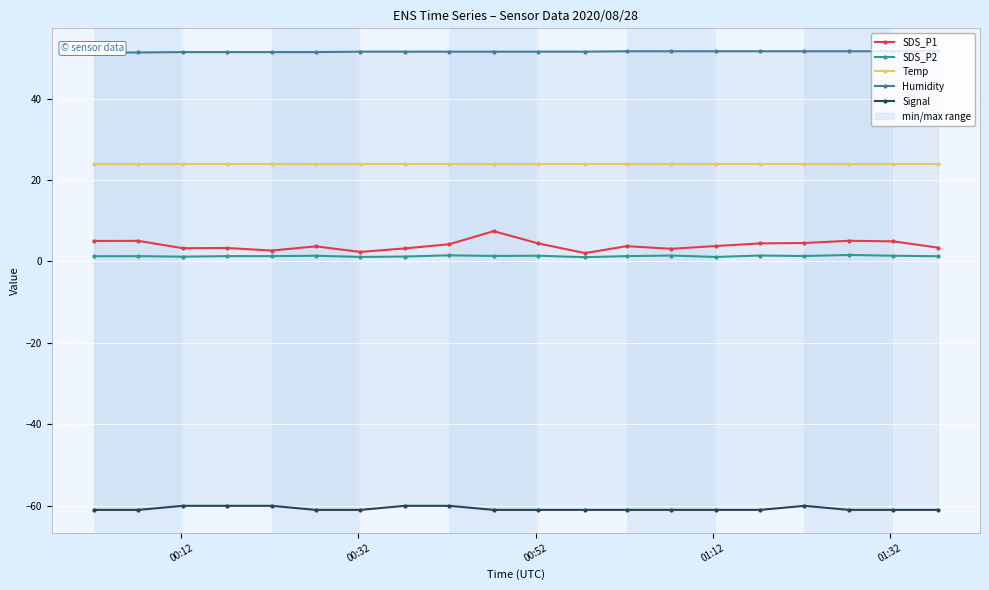

What is the maximum value for Signal?

-60.0